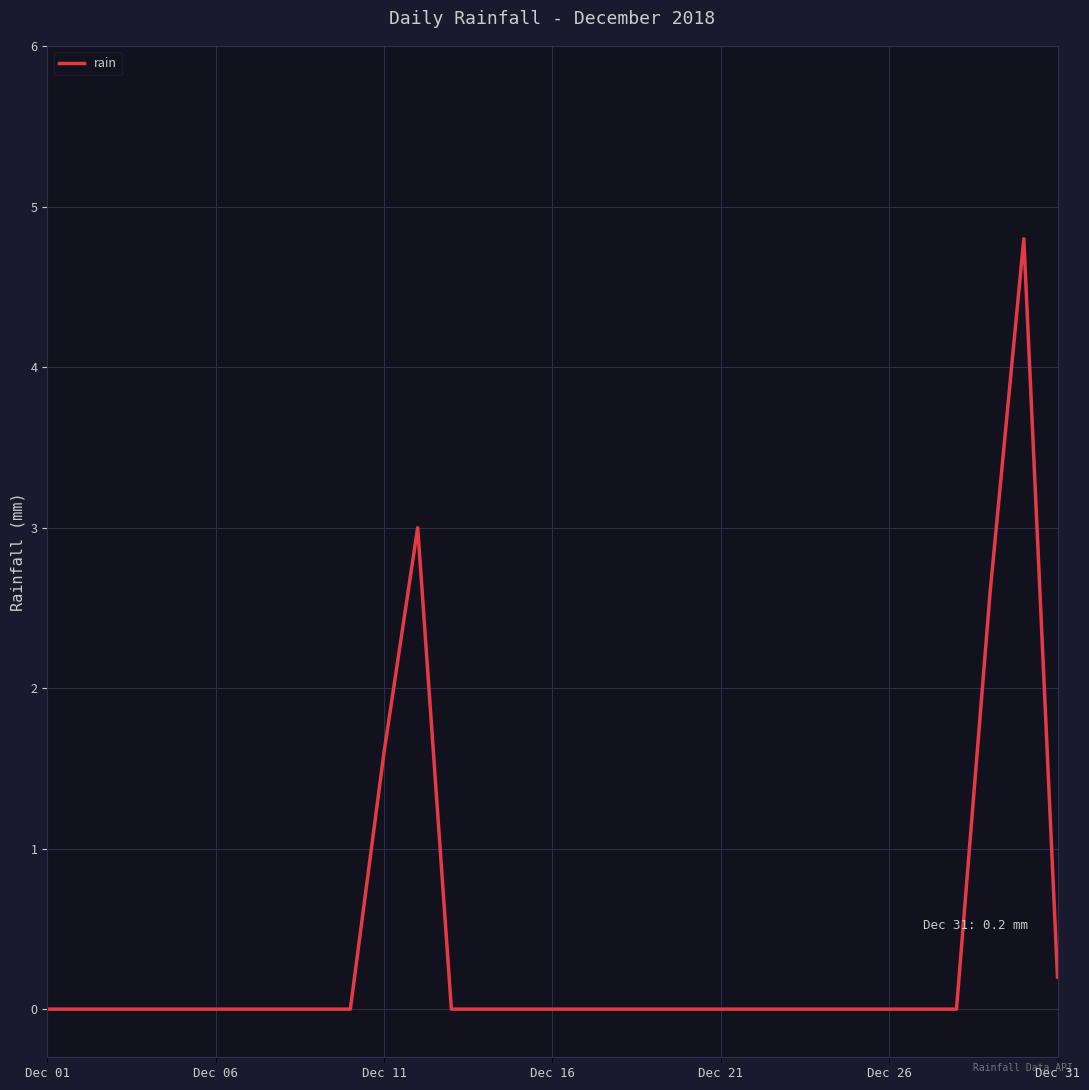

What is the difference between the maximum and minimum values?

4.8